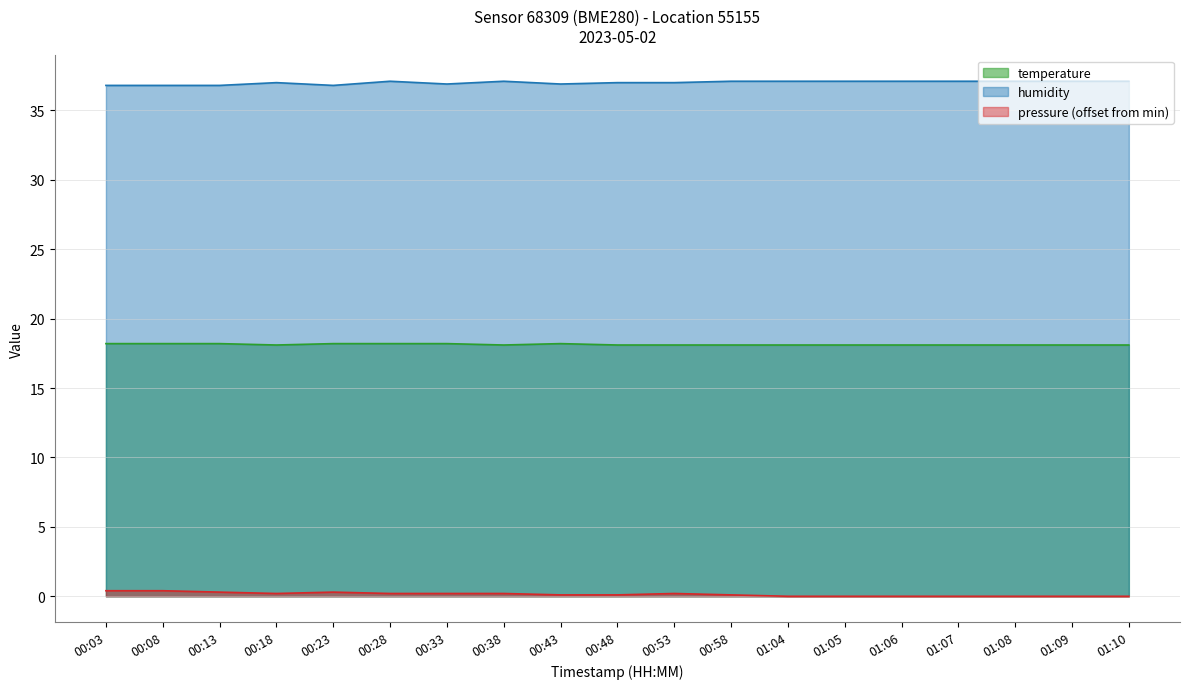

What is the spread (max minus min) of values at 00:53?

36.8